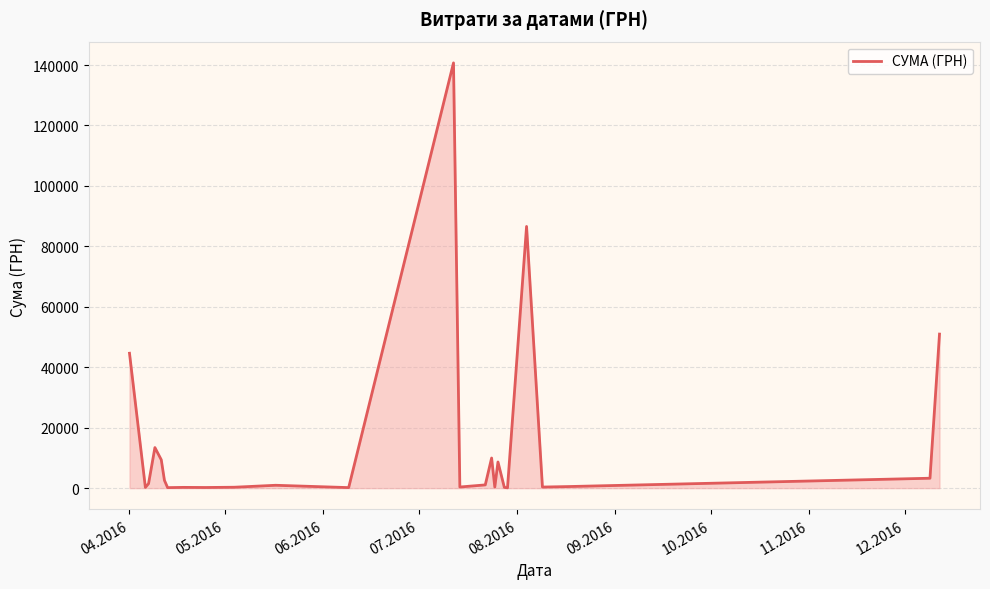

What is the difference between the maximum and second lowest values?

140532.3